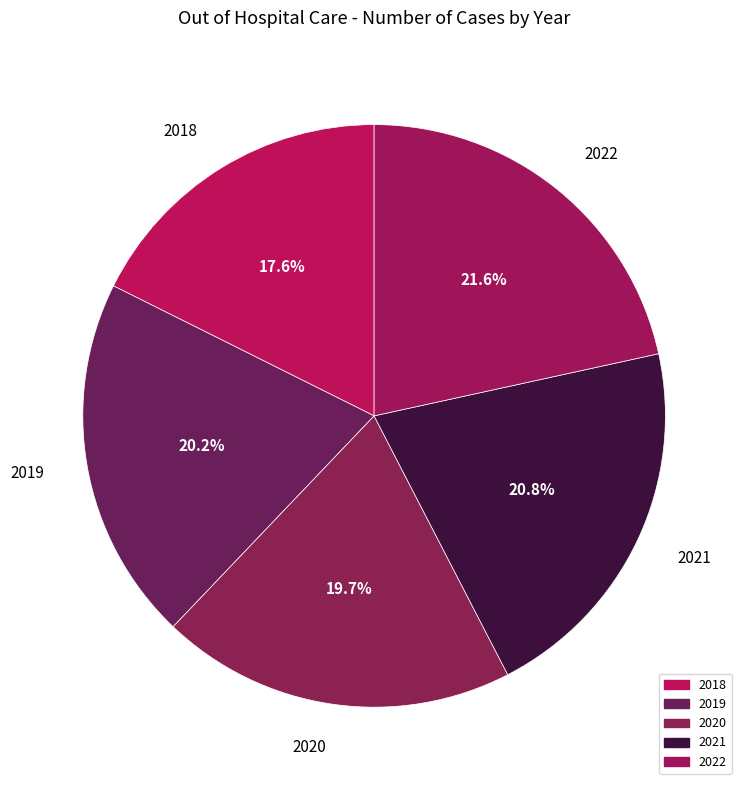

To the nearest percent, what is the combined percentage of 2019 and 2018?

38%